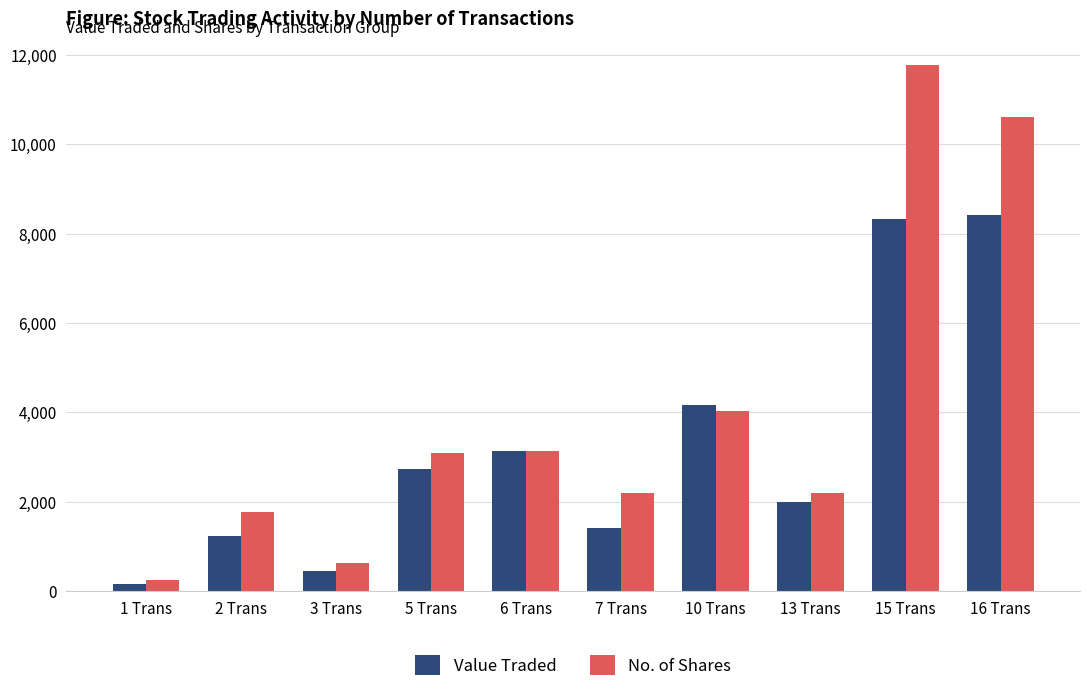

Rank the series by their average value, from lowest to highest.

Value Traded, No. of Shares